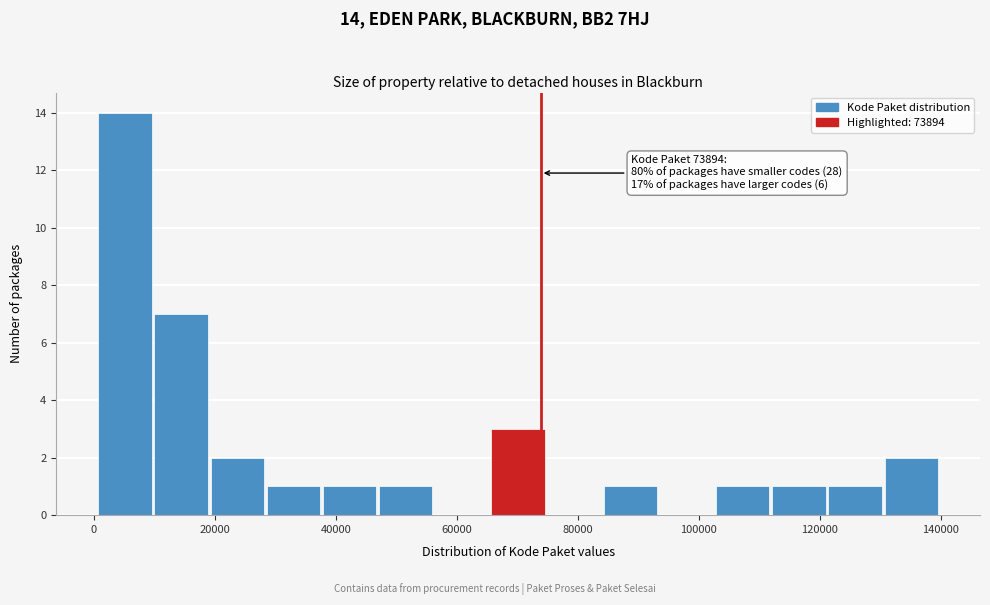

Over which range of the x-axis is the bar tallest?

0 to 10000